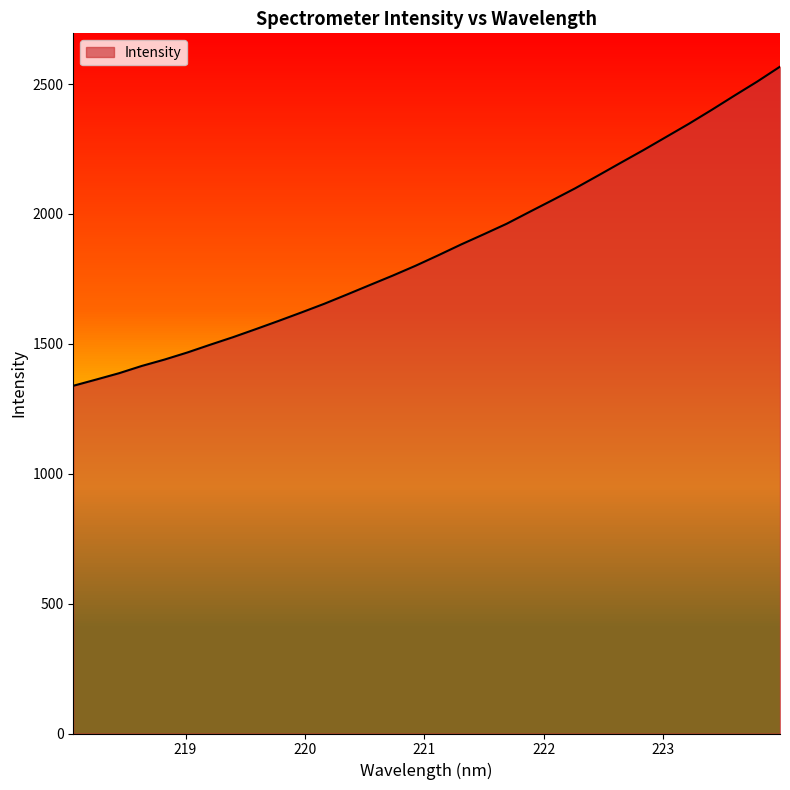

What is the smallest value displayed?

1338.4